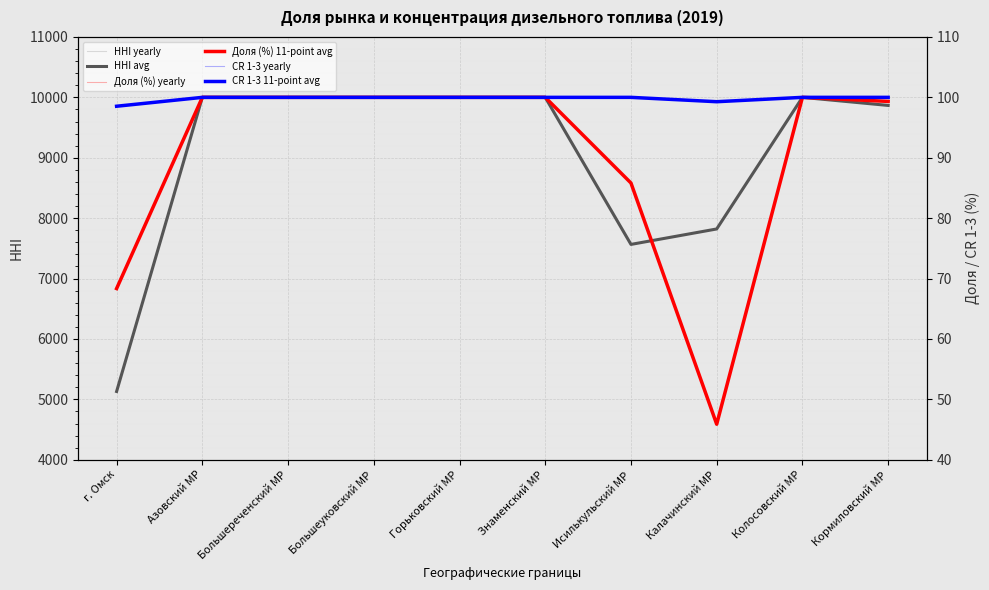

How many interior local valleys does the HHI yearly series have?

1